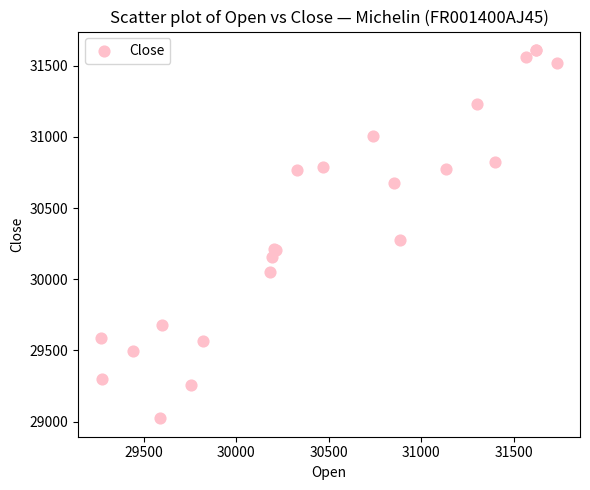

What Y value in the scatter plot is closest to 30316?

30278